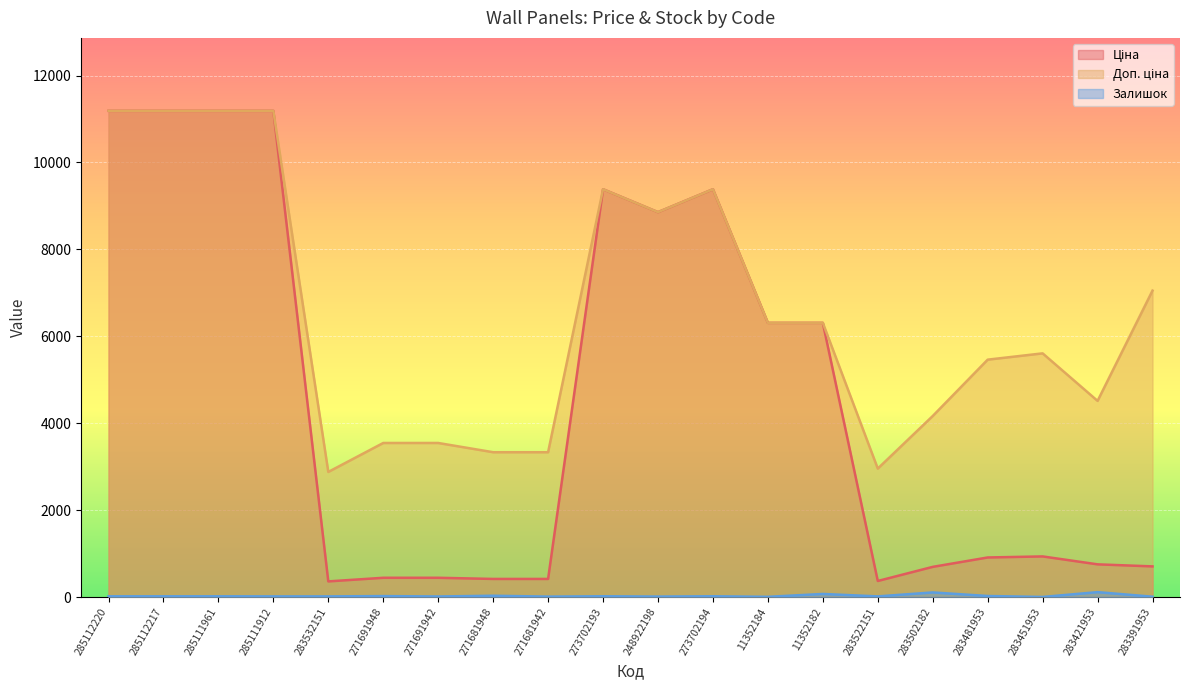

Reading left to right, transcribe all the data shown in this chart.

Ціна: 285112220=11188.2	285112217=11188.2	285111961=11188.2	285111912=11188.2	283532151=359.9	271691948=443.1	271691942=443.1	271681948=416.6	271681942=416.6	273702193=9384.0	248922198=8856.7	273702194=9384.0	11352184=6308.8	11352182=6308.8	283522151=369.5	283502182=694.3	283481953=910.4	283451953=934.5	283421953=752.2	283391953=705.1
Доп. ціна: 285112220=11188.2	285112217=11188.2	285111961=11188.2	285111912=11188.2	283532151=2878.8	271691948=3545.0	271691942=3545.0	271681948=3332.5	271681942=3332.5	273702193=9384.0	248922198=8856.7	273702194=9384.0	11352184=6308.8	11352182=6308.8	283522151=2955.8	283502182=4165.6	283481953=5462.3	283451953=5607.2	283421953=4513.3	283391953=7051.3
Залишок: 285112220=17.0	285112217=17.0	285111961=17.0	285111912=15.0	283532151=15.0	271691948=22.0	271691942=13.0	271681948=30.0	271681942=10.0	273702193=18.0	248922198=11.0	273702194=18.0	11352184=5.0	11352182=71.0	283522151=15.0	283502182=106.0	283481953=24.0	283451953=2.0	283421953=113.0	283391953=8.0